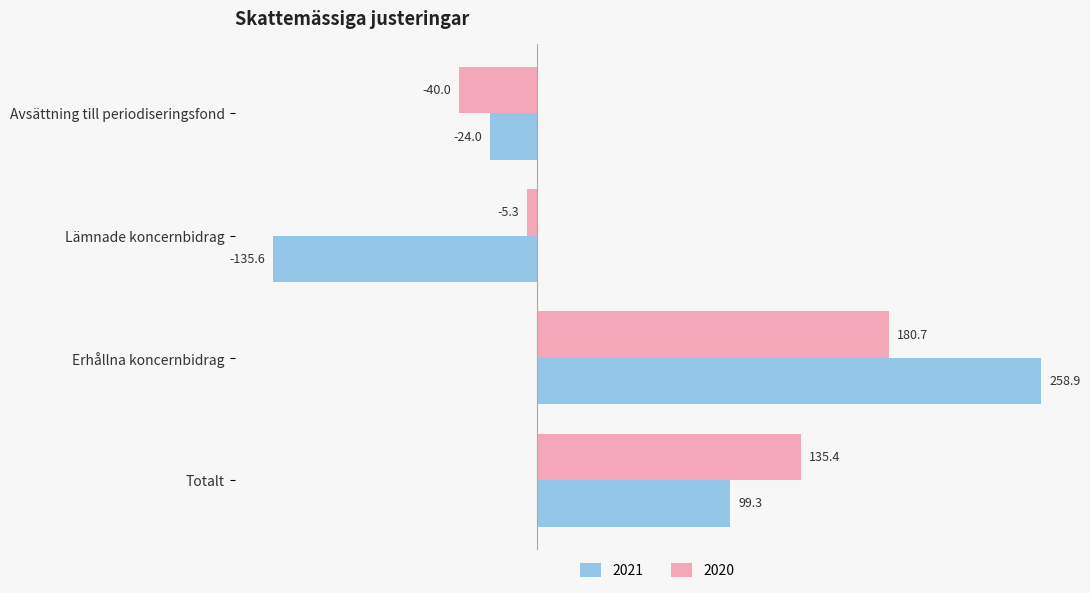

Between Erhållna koncernbidrag and Totalt, which series saw the biggest shift?

2021